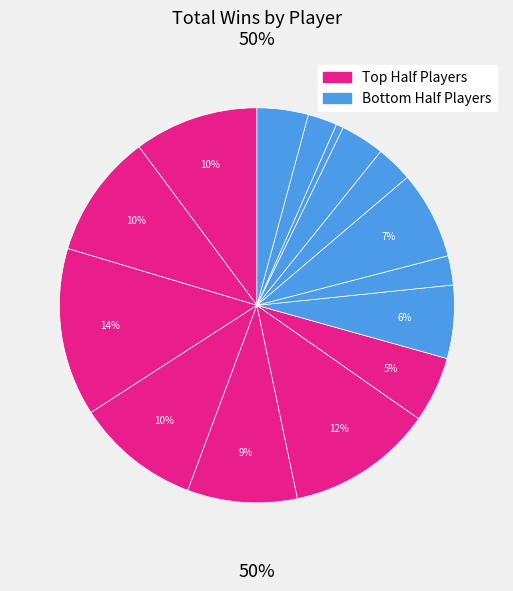

The Pressure | Jay10gotbass slice represents 17% of the pie. True or false?

False